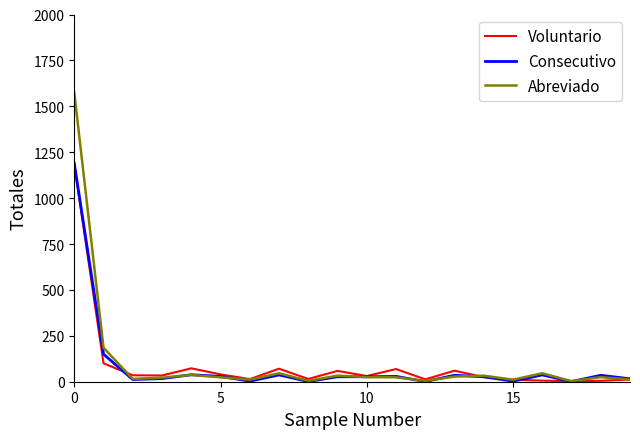

Which series has the widest spread of values?

Abreviado